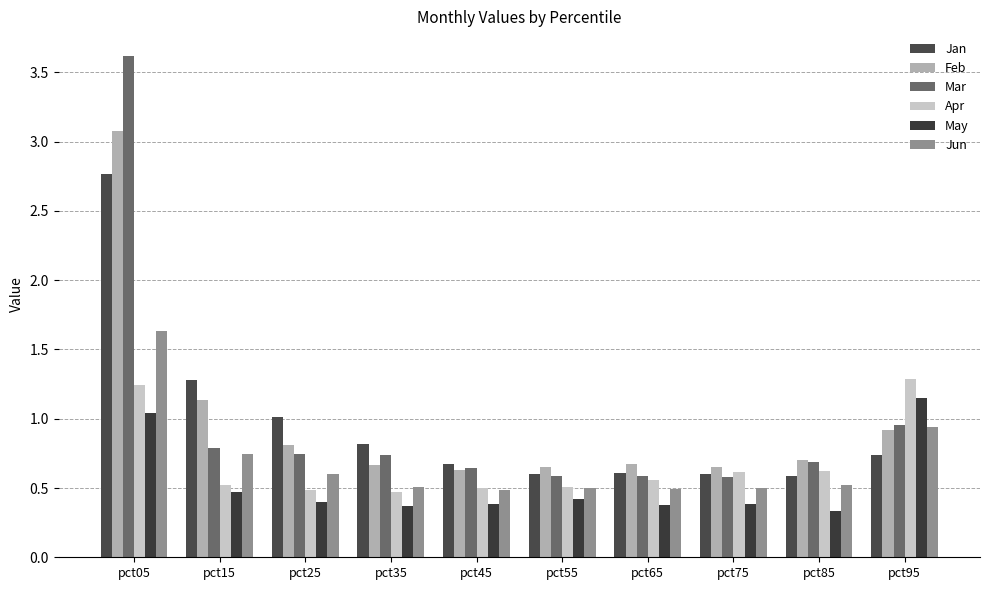

Reading right to left, what are all the values shown in this chart?

Jan: pct95=0.7	pct85=0.6	pct75=0.6	pct65=0.6	pct55=0.6	pct45=0.7	pct35=0.8	pct25=1.0	pct15=1.3	pct05=2.8
Feb: pct95=0.9	pct85=0.7	pct75=0.7	pct65=0.7	pct55=0.7	pct45=0.6	pct35=0.7	pct25=0.8	pct15=1.1	pct05=3.1
Mar: pct95=1.0	pct85=0.7	pct75=0.6	pct65=0.6	pct55=0.6	pct45=0.6	pct35=0.7	pct25=0.7	pct15=0.8	pct05=3.6
Apr: pct95=1.3	pct85=0.6	pct75=0.6	pct65=0.6	pct55=0.5	pct45=0.5	pct35=0.5	pct25=0.5	pct15=0.5	pct05=1.2
May: pct95=1.2	pct85=0.3	pct75=0.4	pct65=0.4	pct55=0.4	pct45=0.4	pct35=0.4	pct25=0.4	pct15=0.5	pct05=1.0
Jun: pct95=0.9	pct85=0.5	pct75=0.5	pct65=0.5	pct55=0.5	pct45=0.5	pct35=0.5	pct25=0.6	pct15=0.7	pct05=1.6